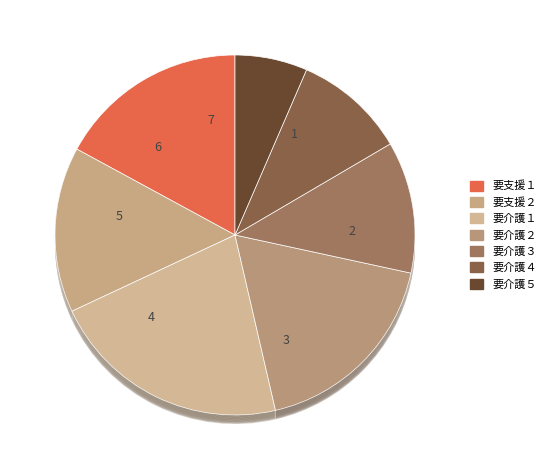

True or false: 要介護４ accounts for 1% of the total.

False